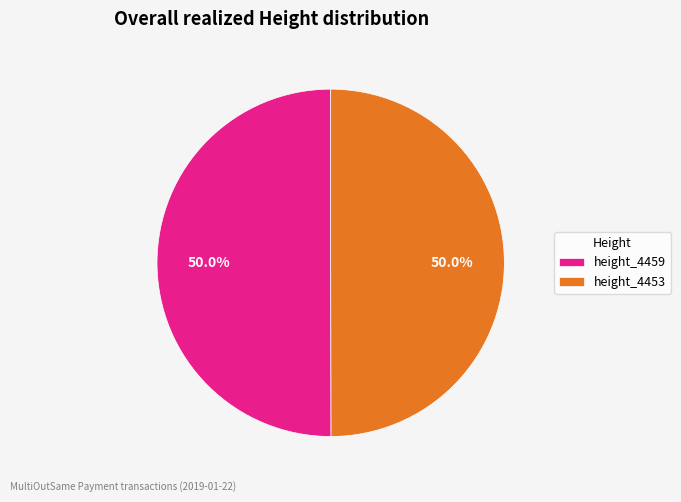

What is the total percentage of height_4459 and height_4453?

100.0%